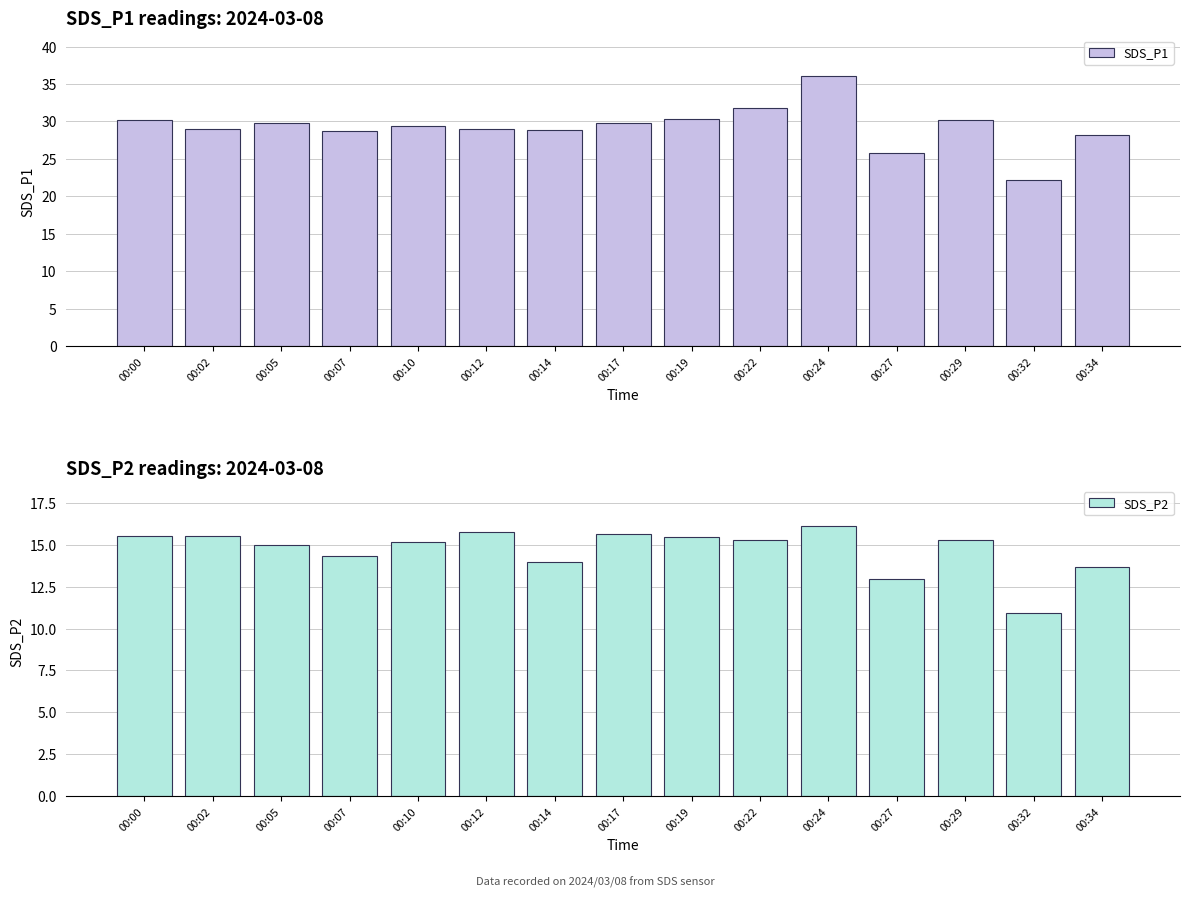

List the series in order of their peak value, lowest first.

SDS_P2, SDS_P1